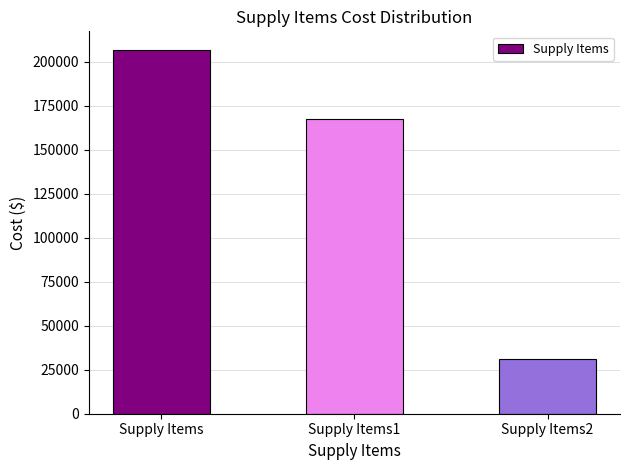

At which label is the value closest to 119021?

Supply Items1